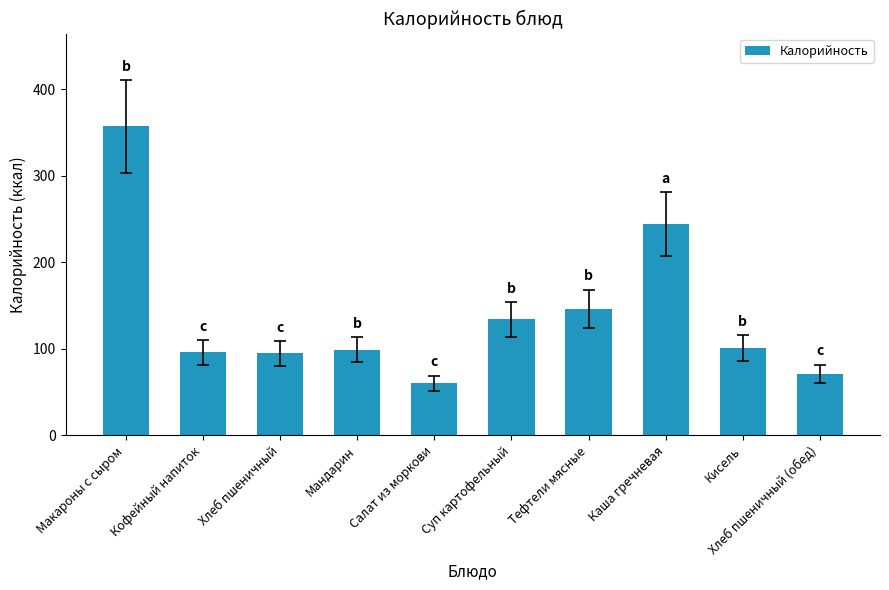

Does the chart contain stacked bars?

No